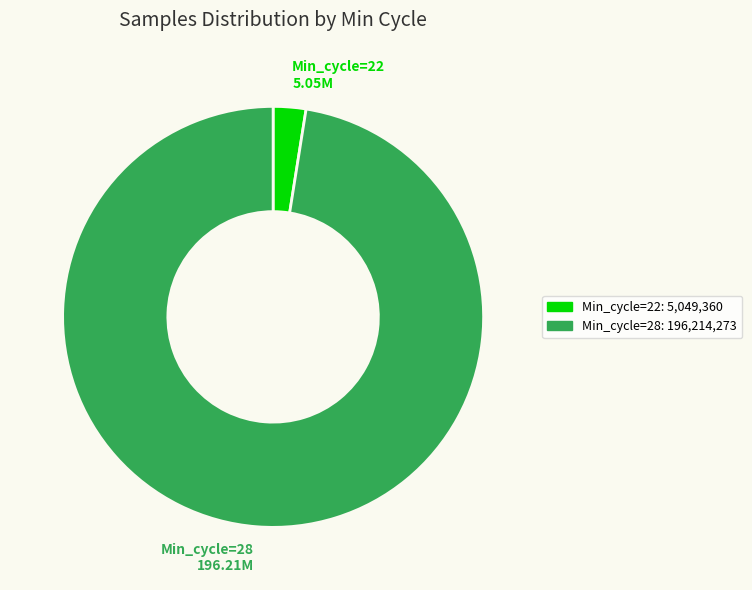

How many slices are in this pie chart?

2